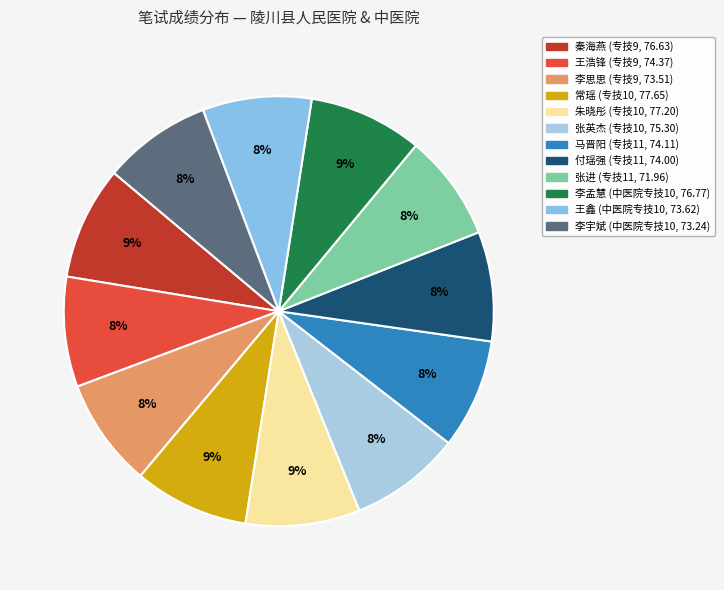

How many slices are in this pie chart?

12